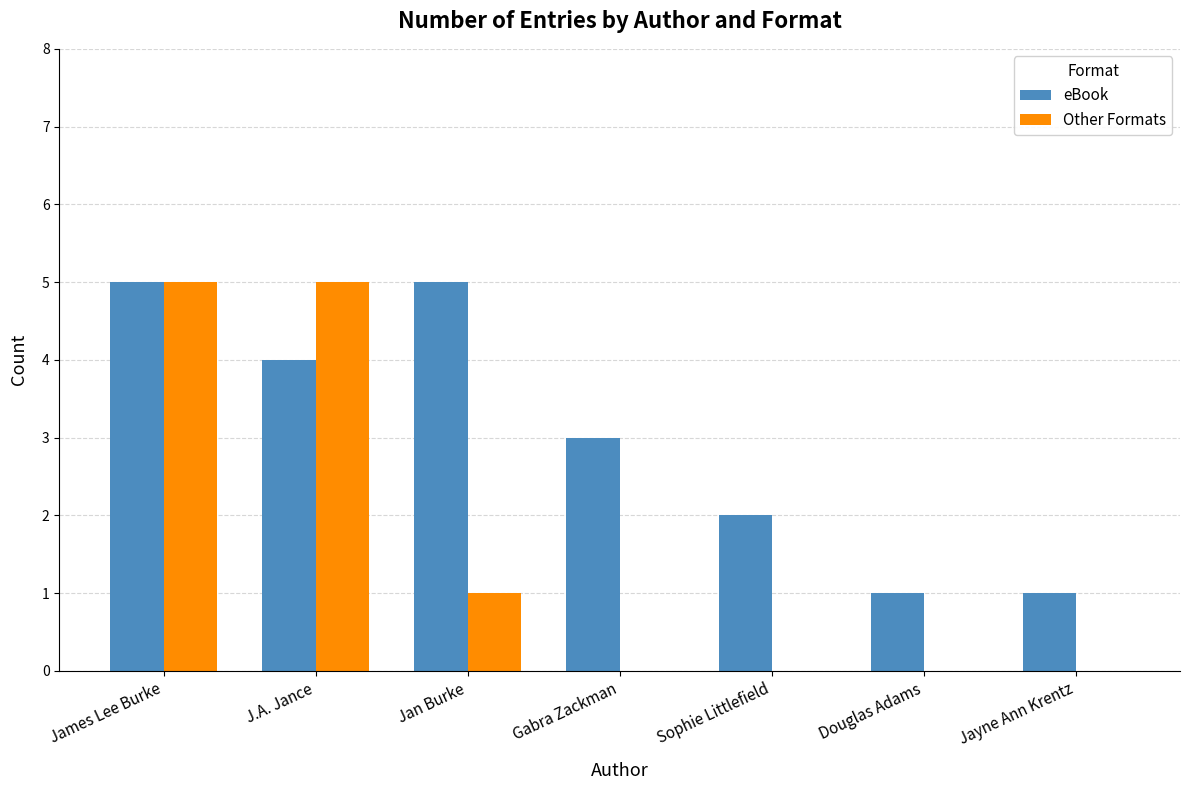

What is the highest value of the Other Formats series?

5